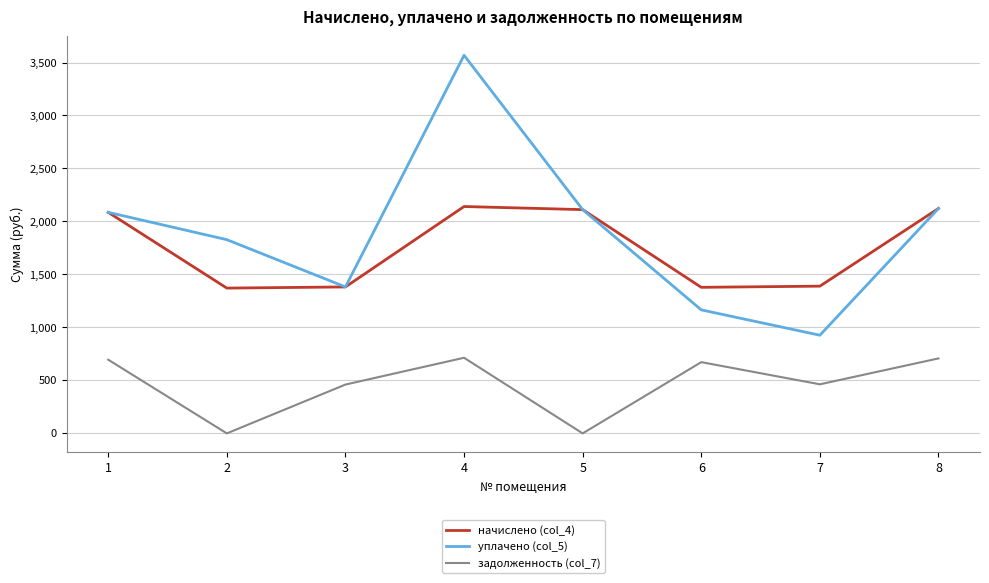

True or false: начислено (col_4) and задолженность (col_7) cross at least once.

False